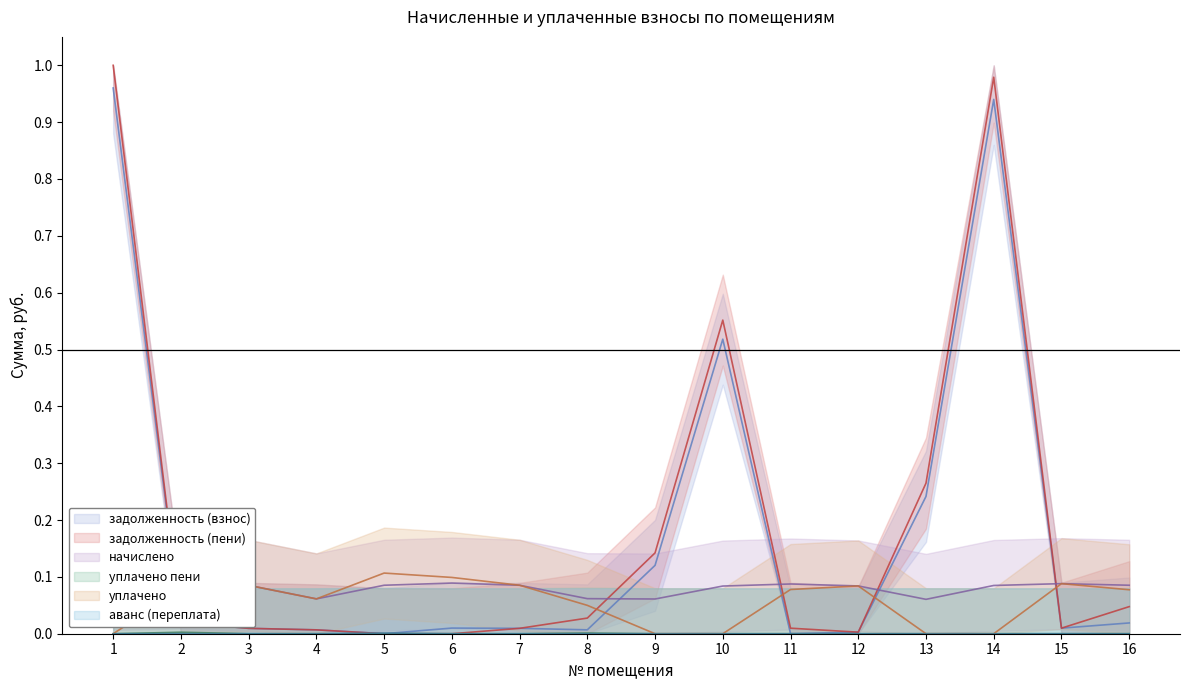

Reading left to right, list all the values displayed in this chart.

задолженность (взнос): 1.0	0.0	0.0	0.0	0.0	0.0	0.0	0.0	0.1	0.5	0.0	0.0	0.2	0.9	0.0	0.0
задолженность (пени): 1.0	0.0	0.0	0.0	0.0	0.0	0.0	0.0	0.1	0.6	0.0	0.0	0.3	1.0	0.0	0.0
начислено: 0.1	0.1	0.1	0.1	0.1	0.1	0.1	0.1	0.1	0.1	0.1	0.1	0.1	0.1	0.1	0.1
уплачено пени: 0.0	0.0	0.0	0.0	0.0	0.0	0.0	0.0	0.0	0.0	0.0	0.0	0.0	0.0	0.0	0.0
уплачено: 0.0	0.1	0.1	0.1	0.1	0.1	0.1	0.0	0.0	0.0	0.1	0.1	0.0	0.0	0.1	0.1
аванс (переплата): 0.0	0.0	0.0	0.0	0.0	0.0	0.0	0.0	0.0	0.0	0.0	0.0	0.0	0.0	0.0	0.0